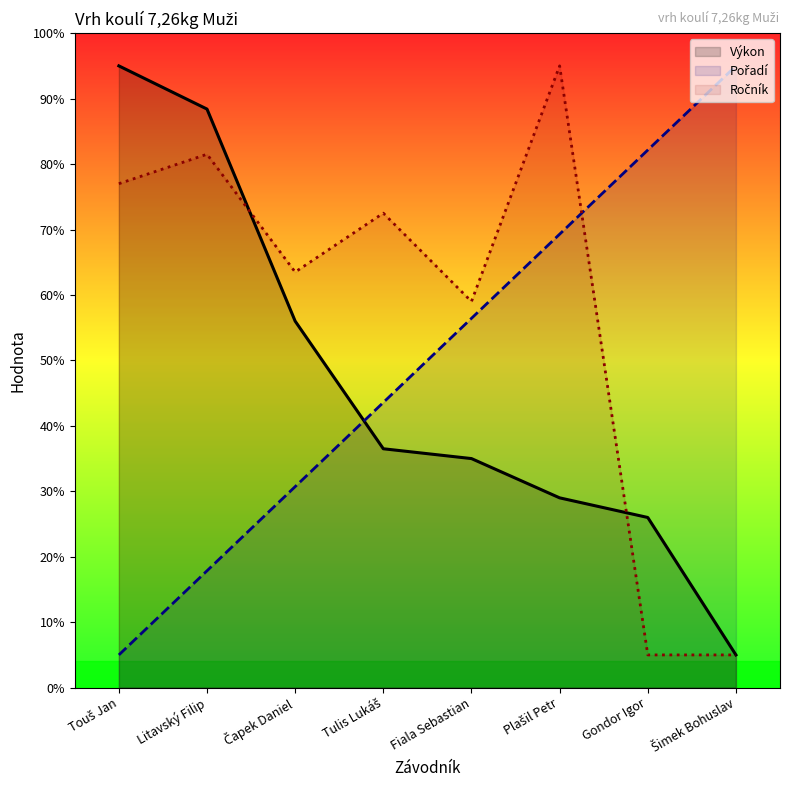

Where do Pořadí and Ročník first cross each other?

Plašil Petr and Gondor Igor